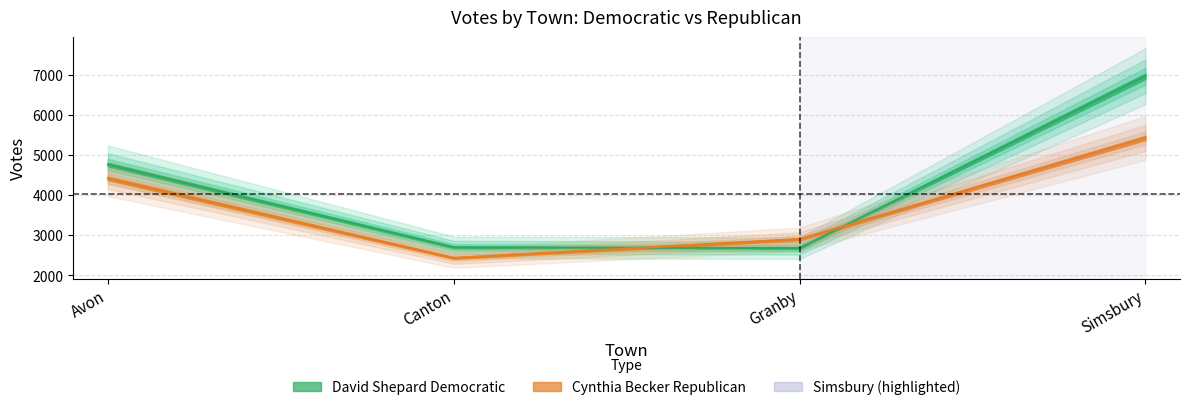

What is the value of the David Shepard Democratic point at the 4th from the left?

6959